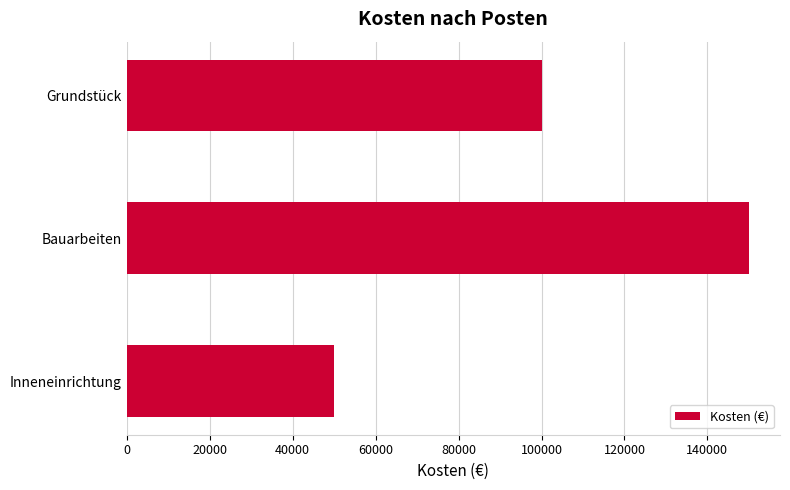

Rank the categories by value from highest to lowest.

Bauarbeiten, Grundstück, Inneneinrichtung